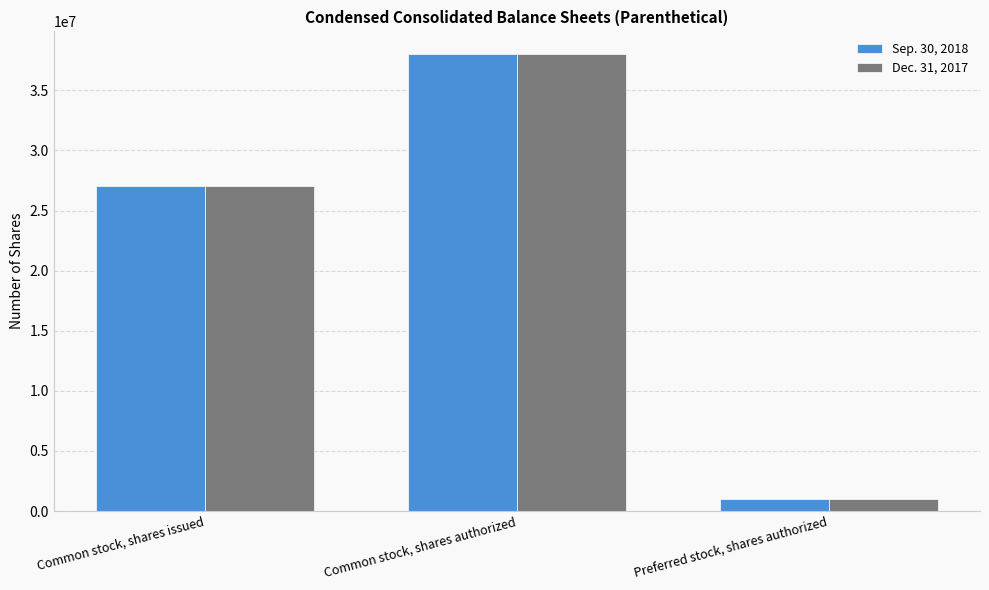

What are all the series names shown in the legend?

Sep. 30, 2018, Dec. 31, 2017